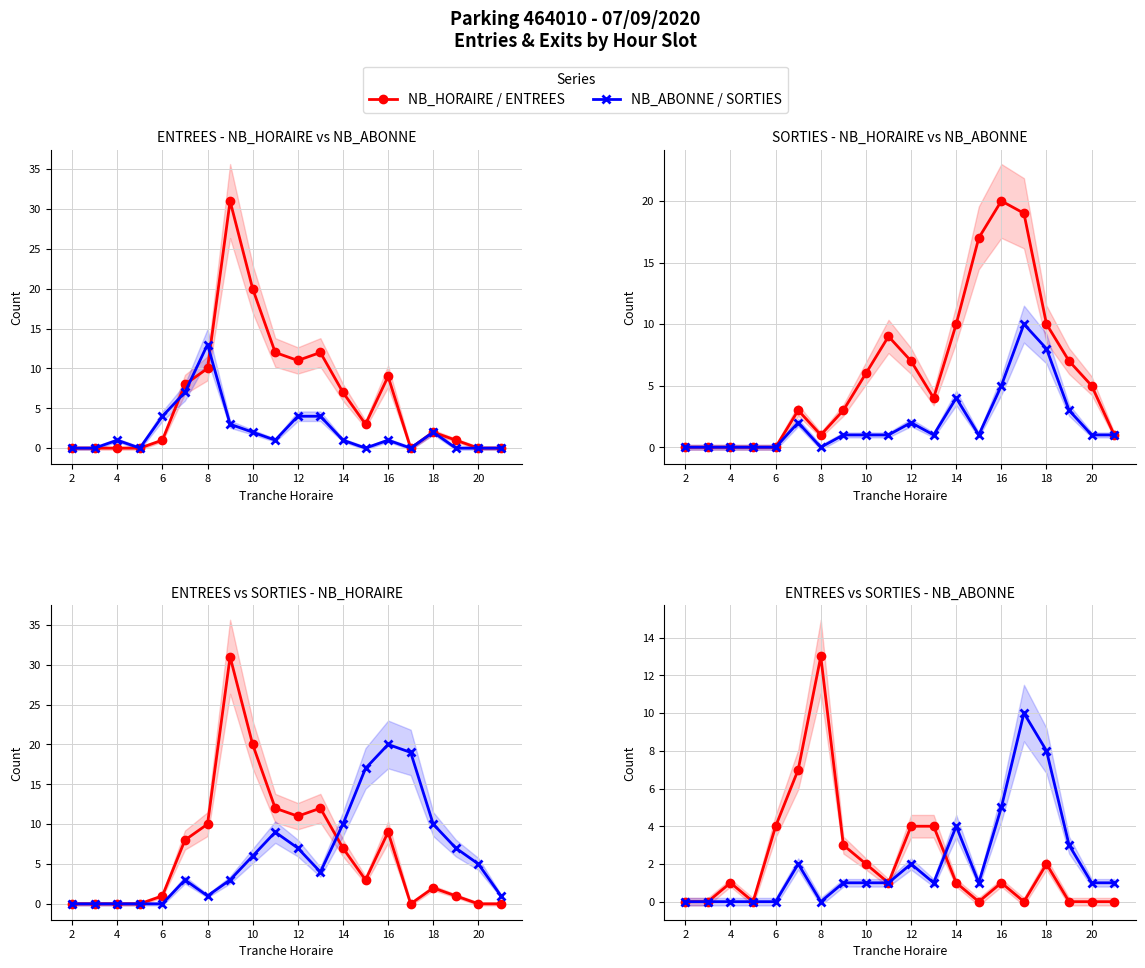

In NB_HORAIRE, how many points are lower than both neighbors (excluding endpoints)?

2